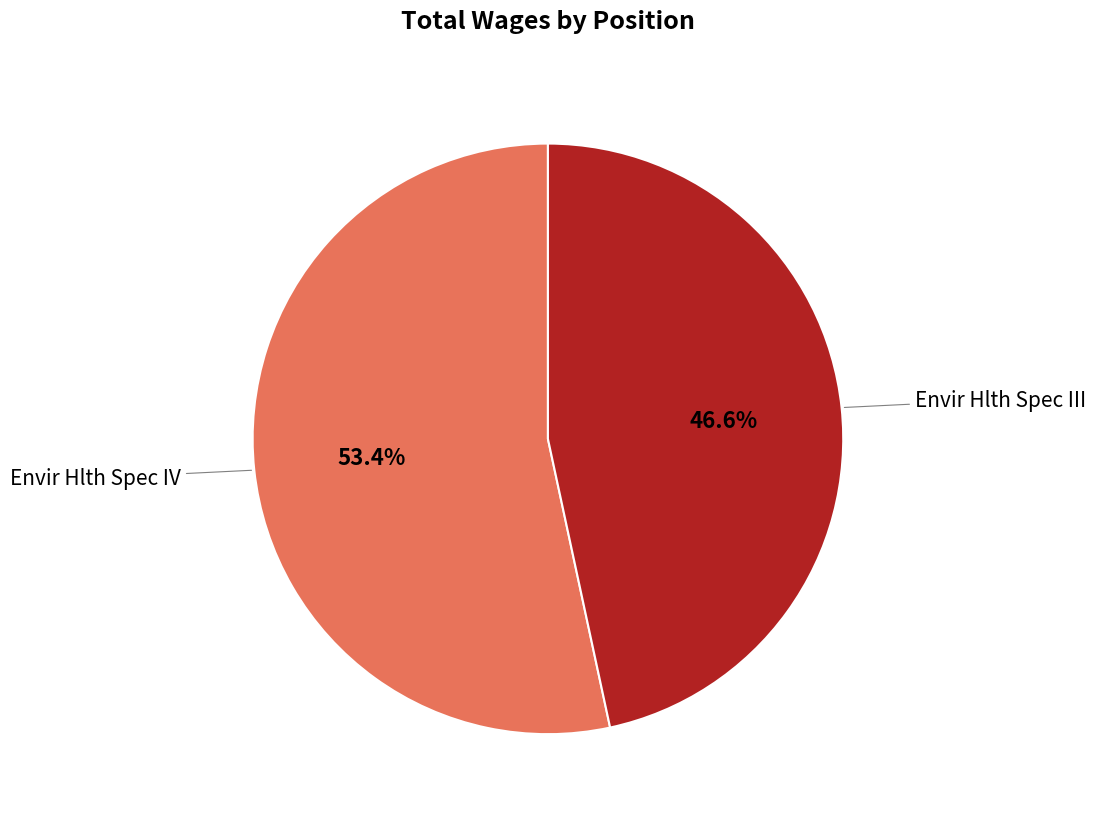

To the nearest percent, what is the average slice percentage?

50%